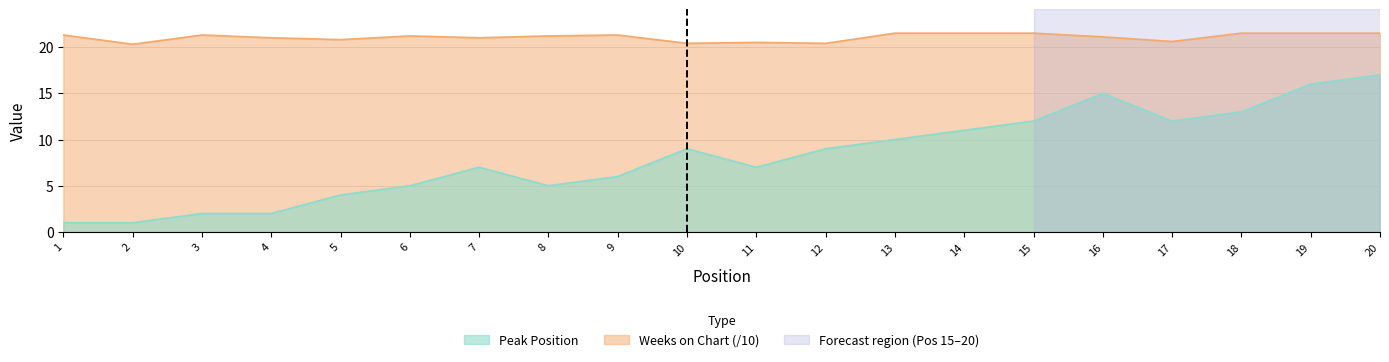

What is the spread (max minus min) of values at 5?

16.8